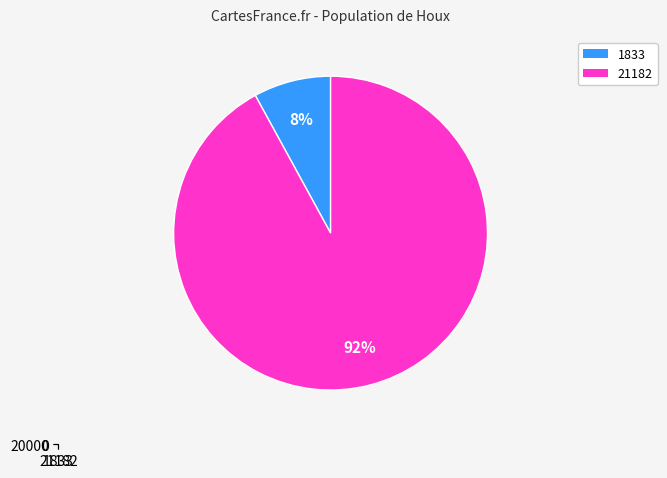

To the nearest percent, what is the combined percentage of 1833 and 21182?

100%